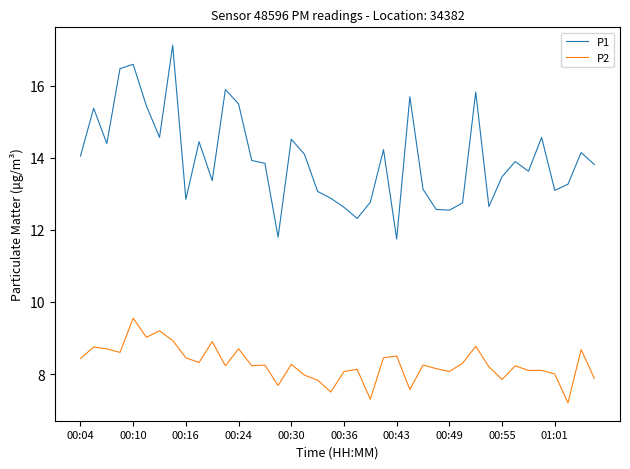

True or false: P1 and P2 cross at least once.

False